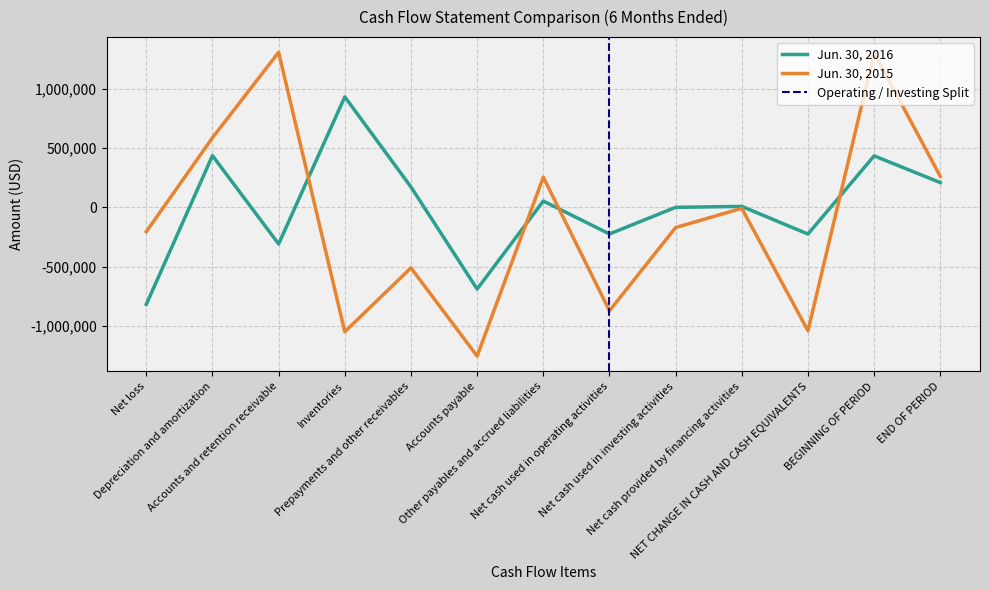

The value of Jun. 30, 2016 at BEGINNING OF PERIOD is 690409. True or false?

False